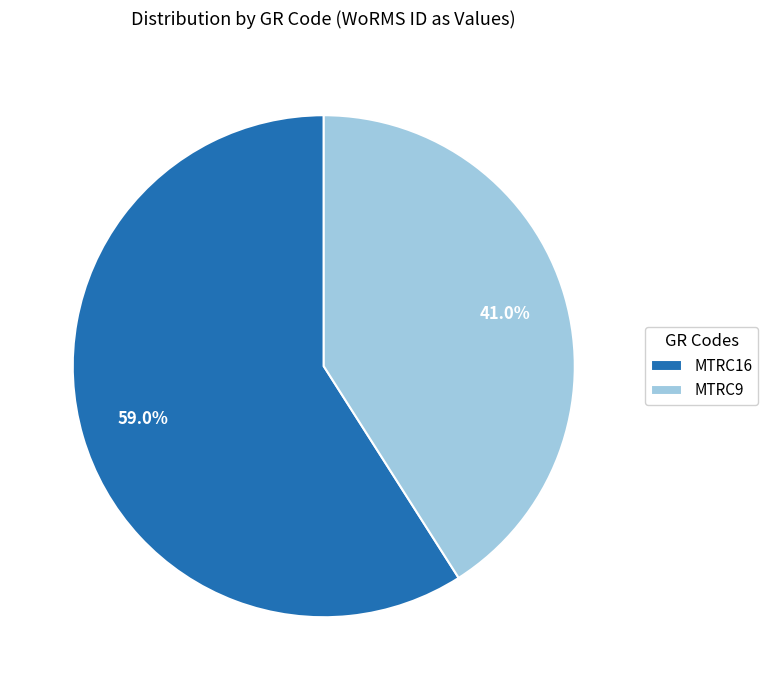

What is the ratio of the value at MTRC9 to the value at MTRC16?

0.7